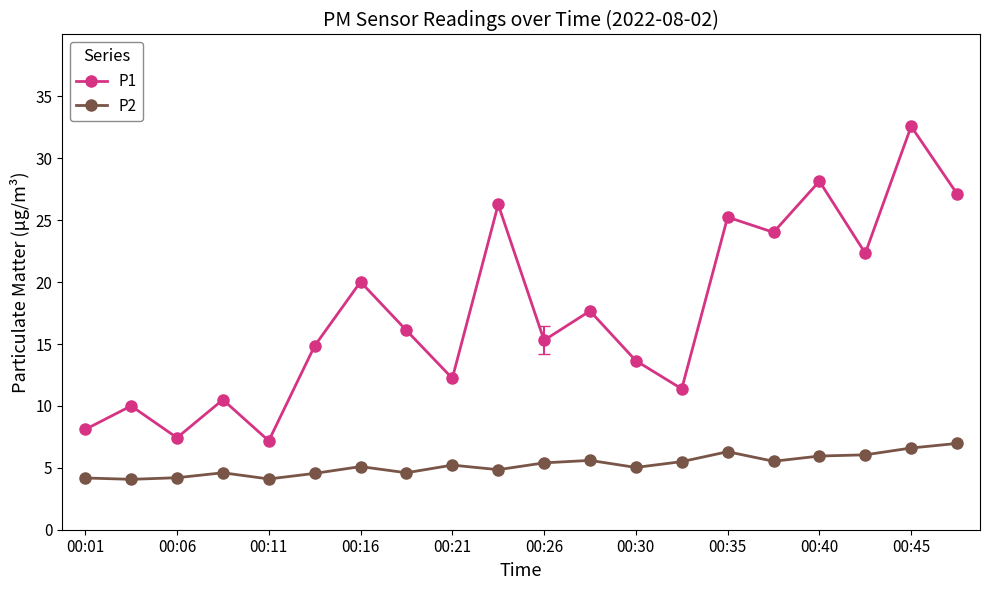

What is the value of the P1 point at the 14th from the left?

11.4